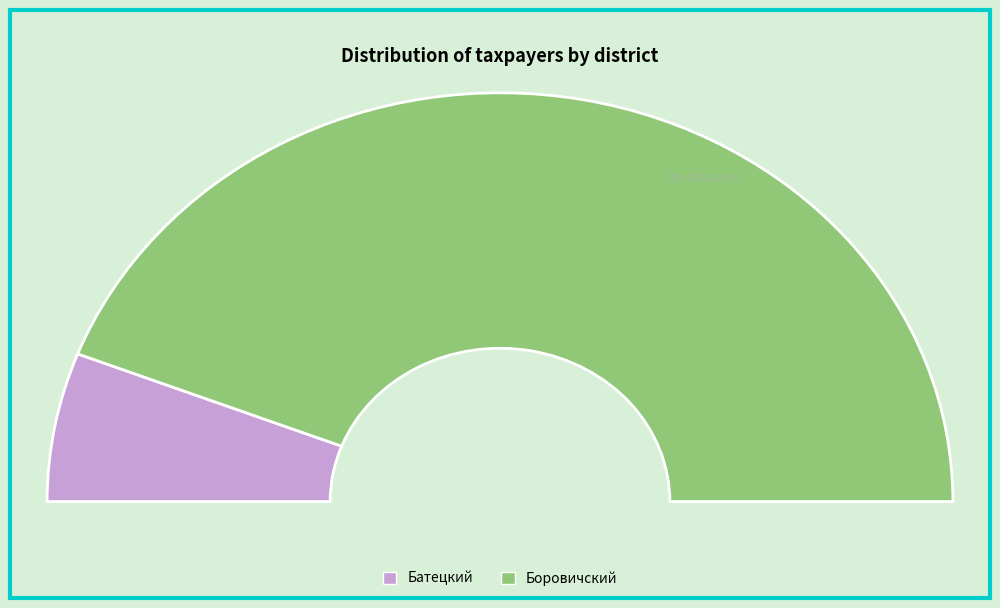

Which category has the smallest portion of the pie?

Батецкий